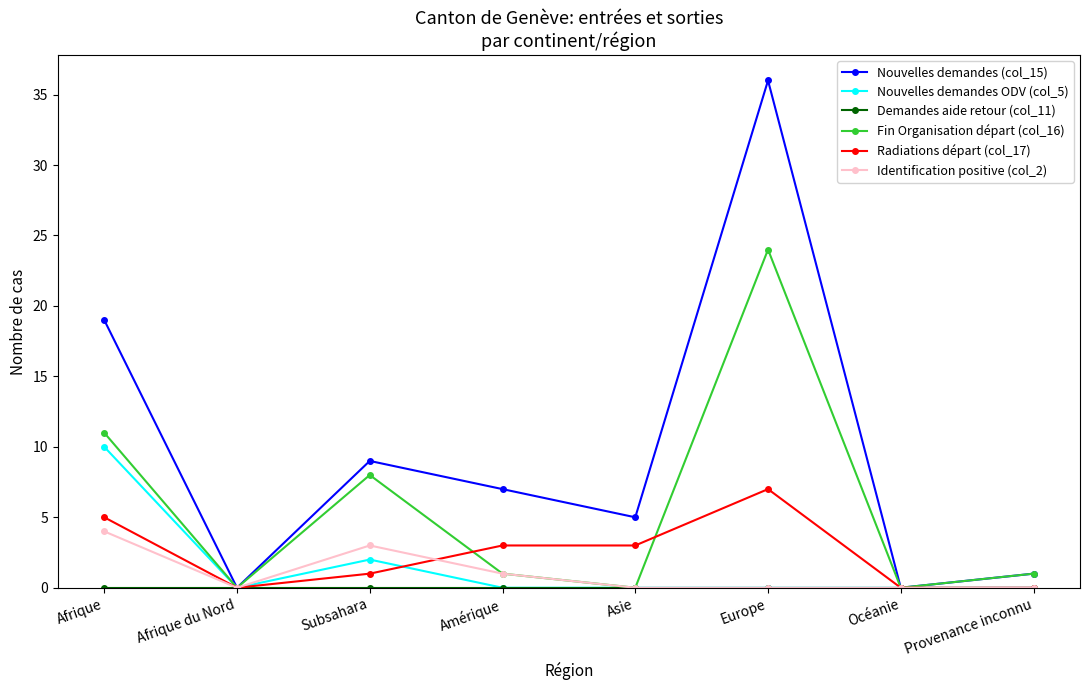

Which series changed the most between Afrique and Océanie?

Nouvelles demandes (col_15)